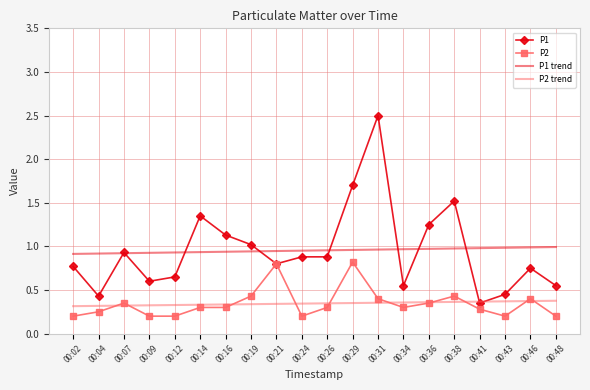

Which series changed the most between 00:09 and 00:41?

P1